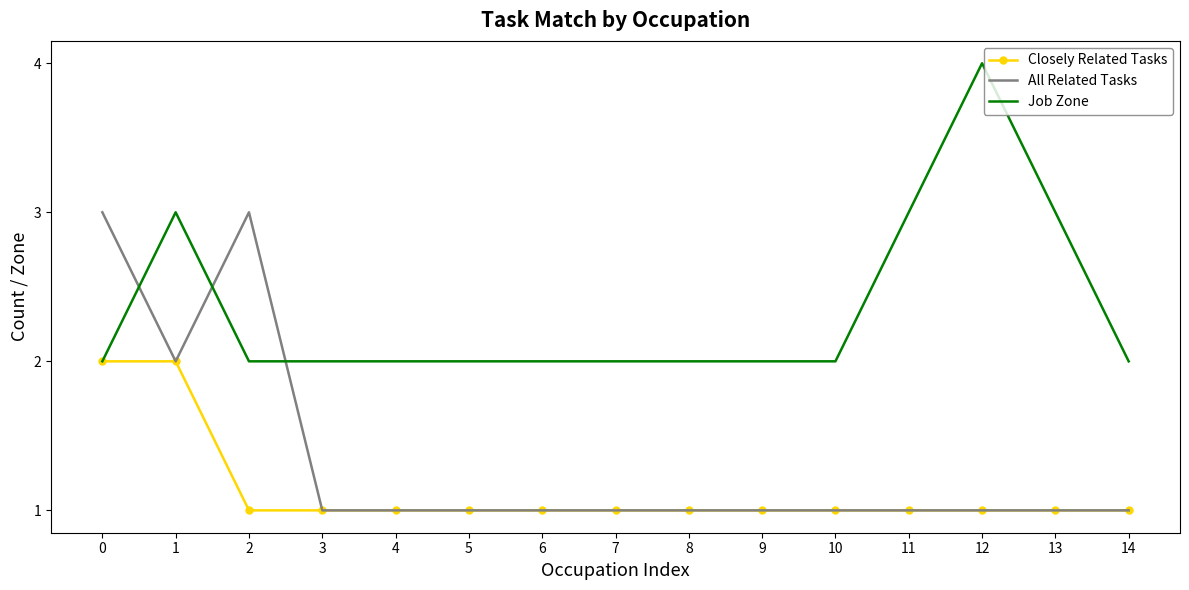

Is it true that All Related Tasks equals 1 at 13?

True